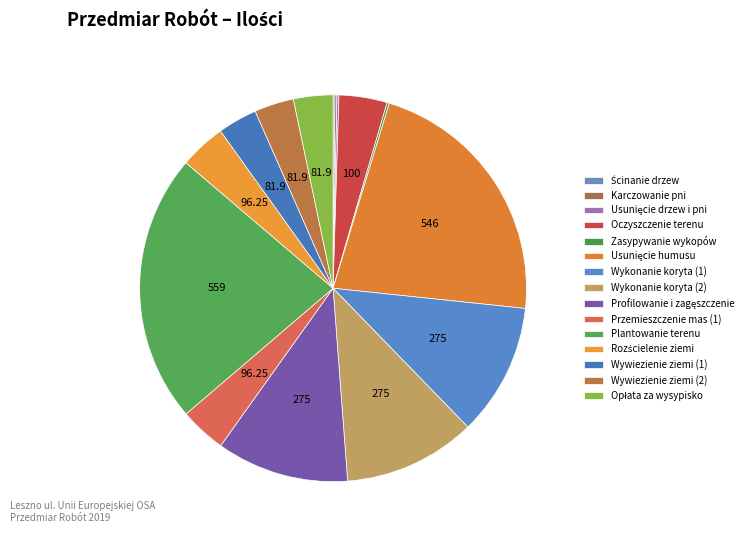

To the nearest percent, what is the average slice percentage?

7%